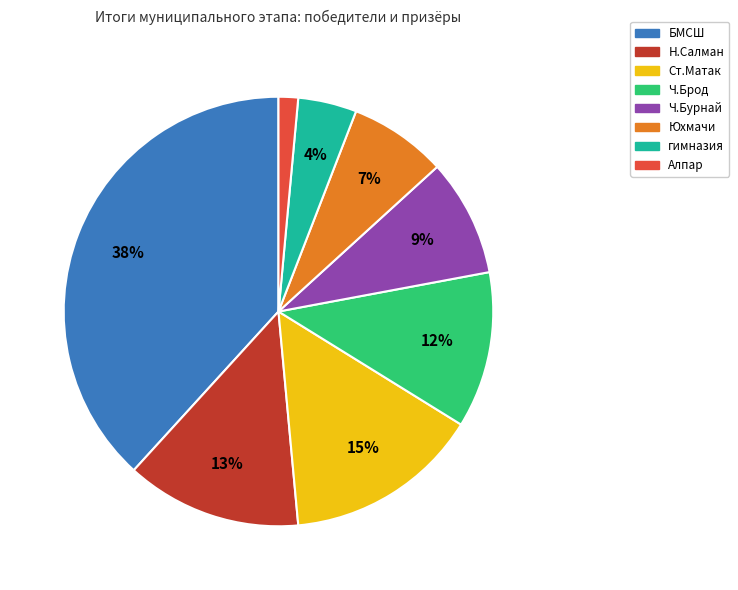

To the nearest percent, what portion does Ч.Бурнай represent?

9%